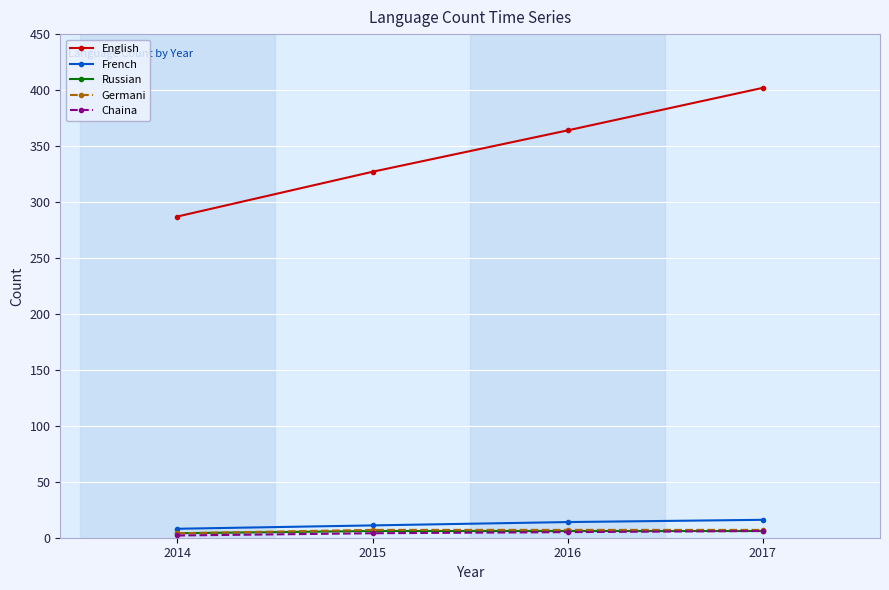

True or false: English and Chaina intersect in this chart.

False